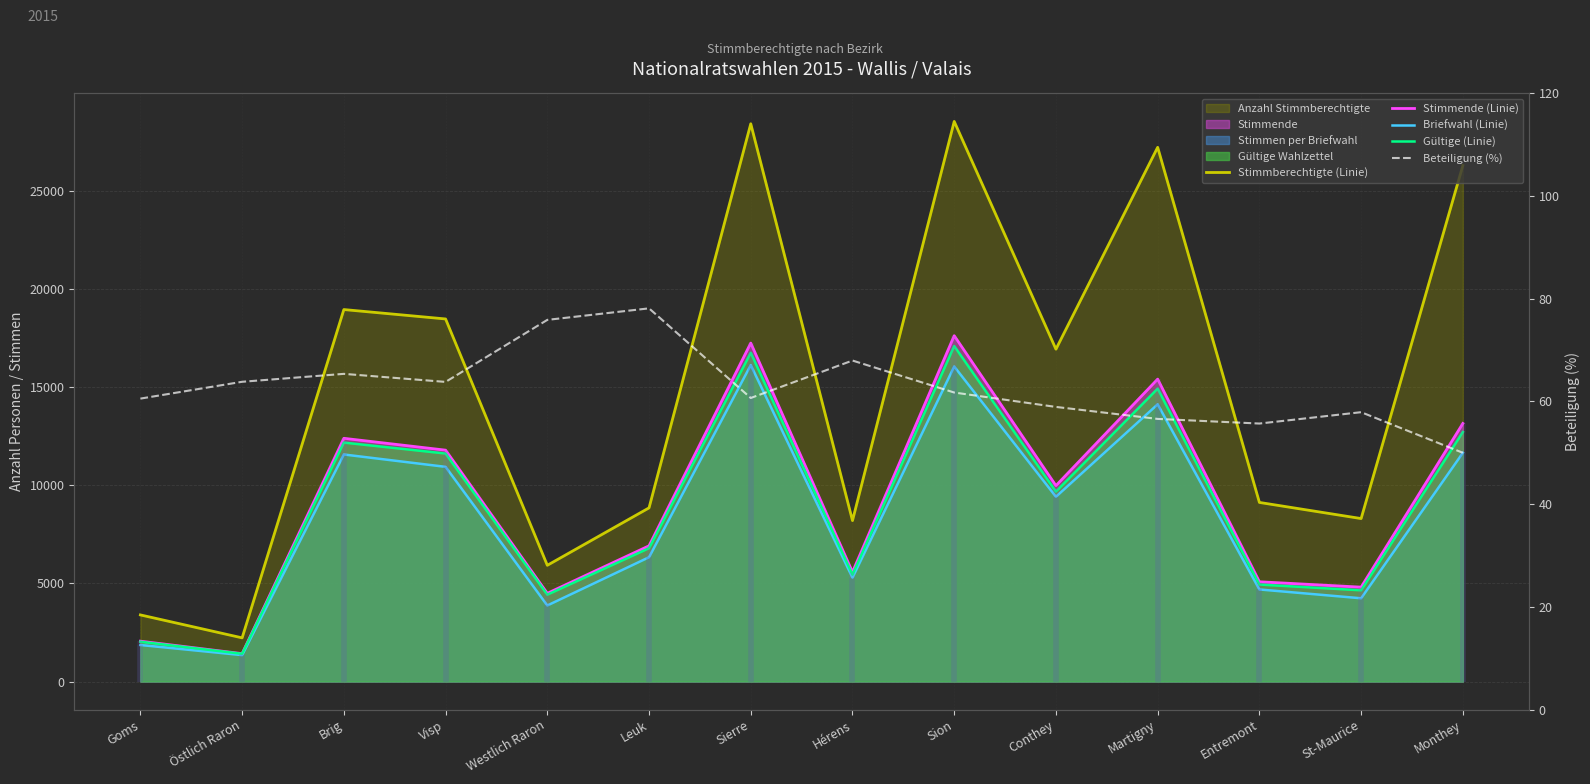

What position from the left is Hérens?

8